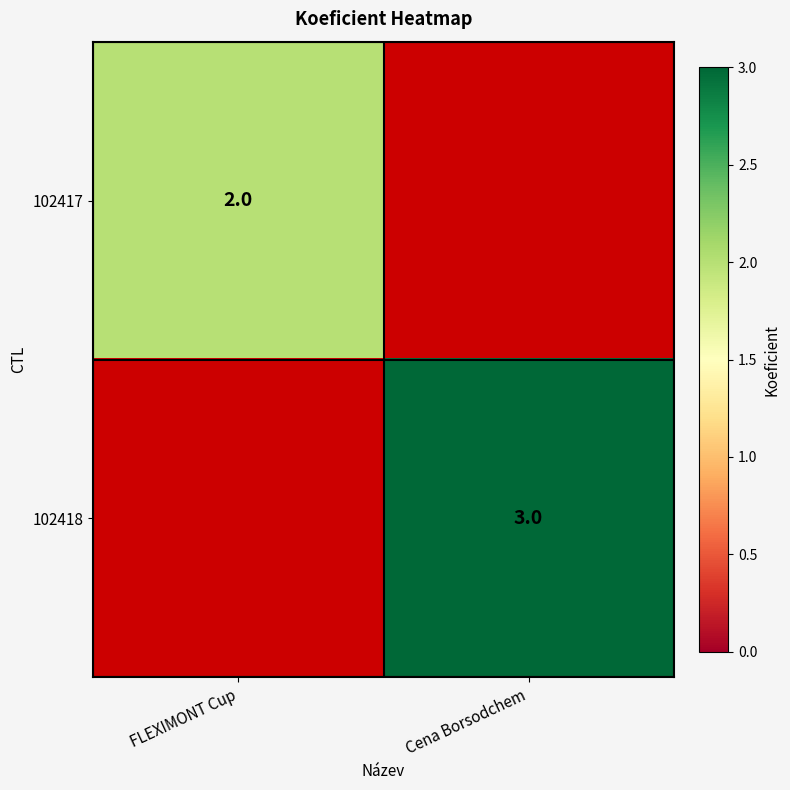

Is the value of 102417 at FLEXIMONT Cup greater than the value of 102418 at Cena Borsodchem?

No